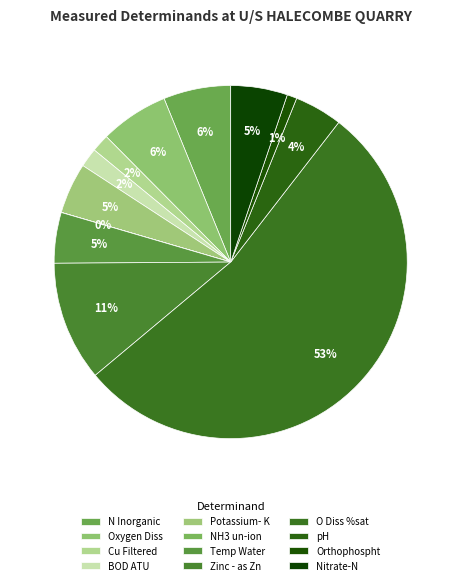

How many slices are in this pie chart?

12